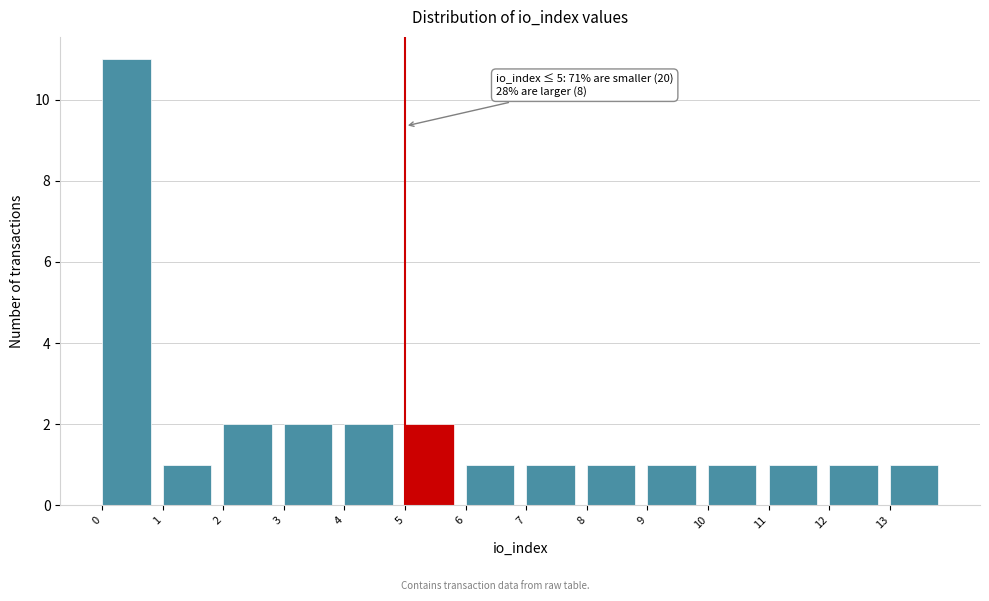

Which range on the x-axis has the tallest bar?

0 to 1